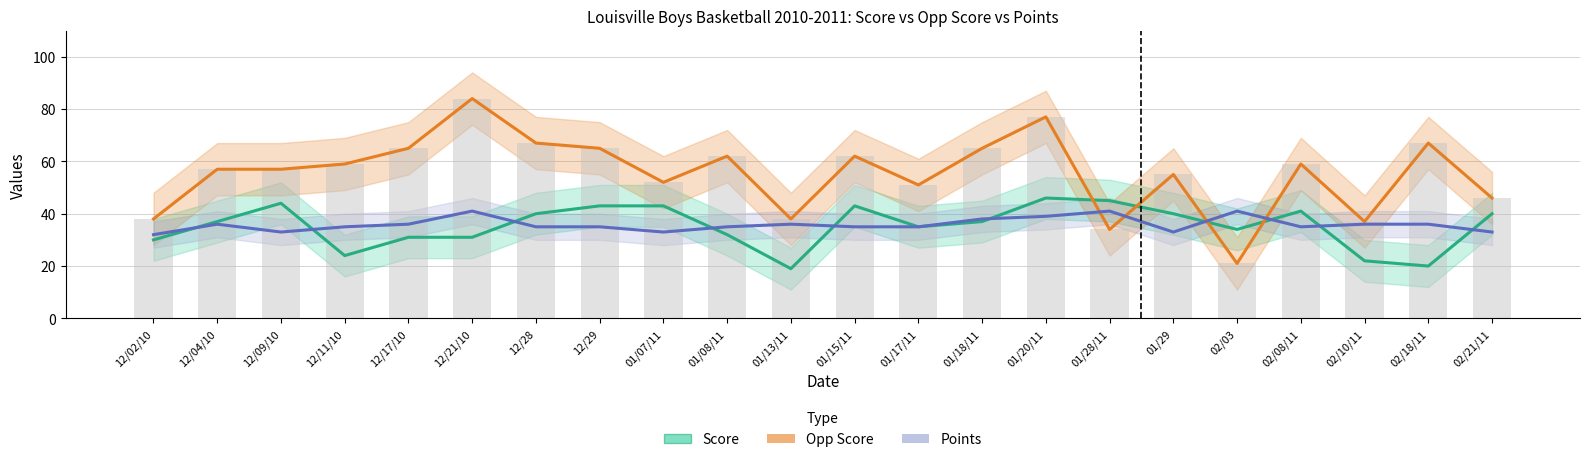

List the labels in order of Opp Score value, smallest first.

02/03, 01/28/11, 02/10/11, 12/02/10, 01/13/11, 02/21/11, 01/17/11, 01/07/11, 01/29, 12/04/10, 12/09/10, 12/11/10, 02/08/11, 01/08/11, 01/15/11, 12/17/10, 12/29, 01/18/11, 12/28, 02/18/11, 01/20/11, 12/21/10